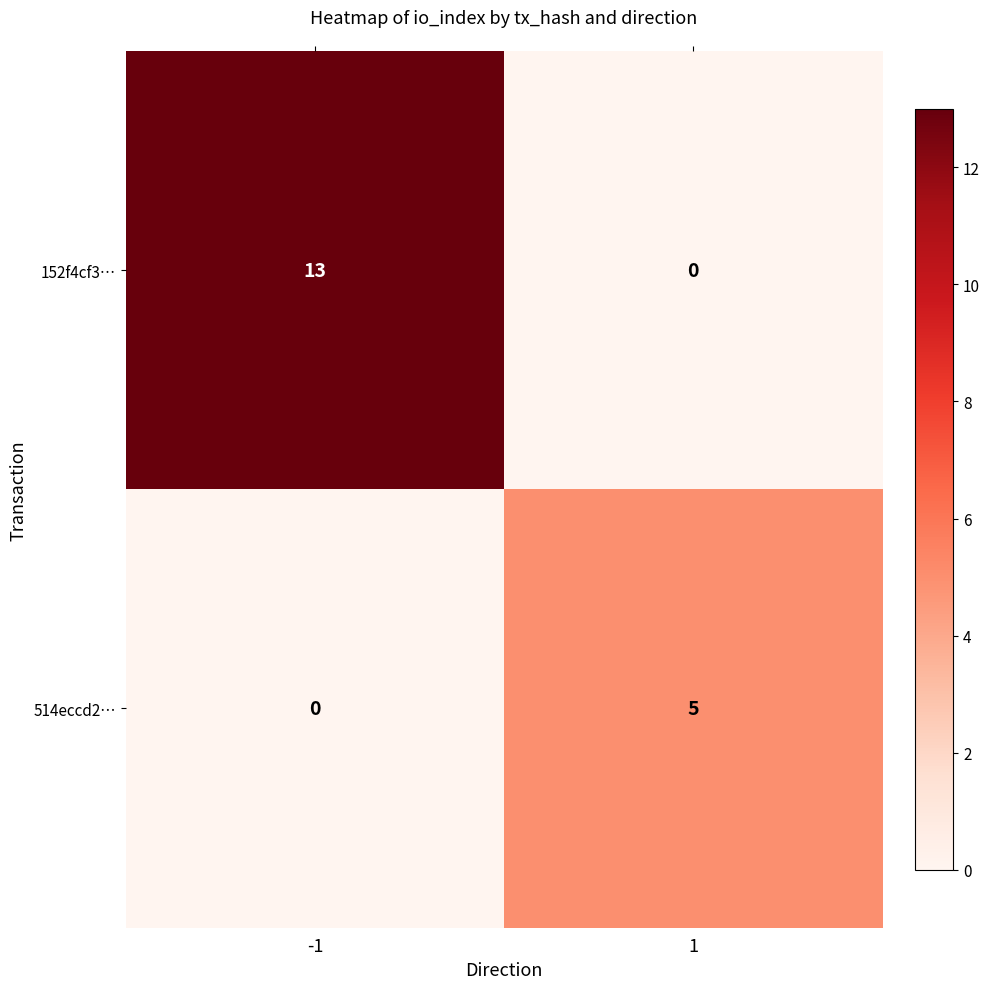

How many data points does each series have?

2